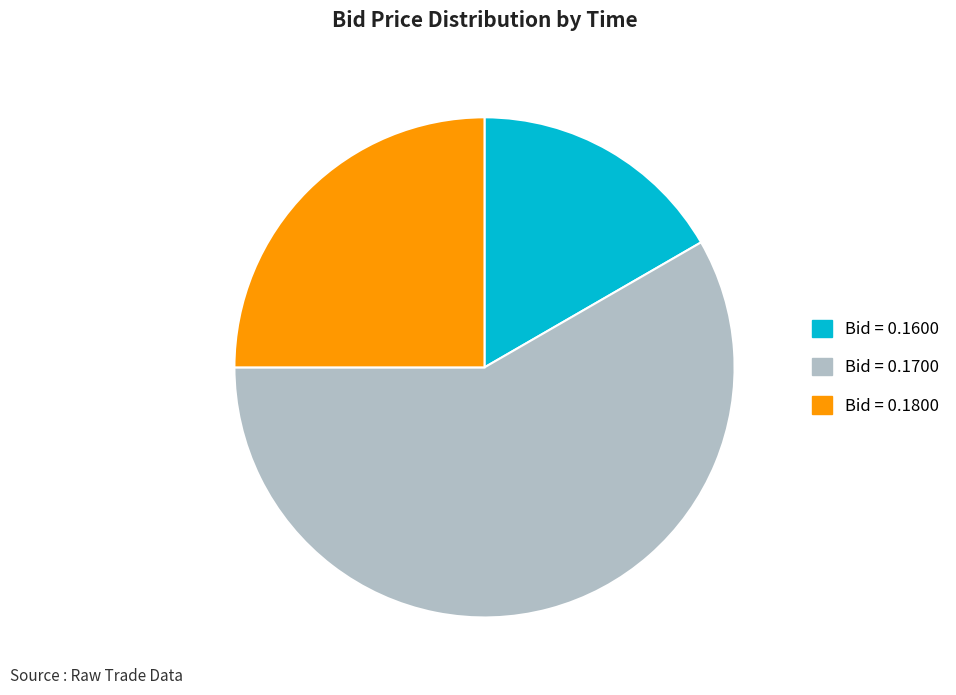

Which has a higher value, Bid = 0.1700 or Bid = 0.1800?

Bid = 0.1700